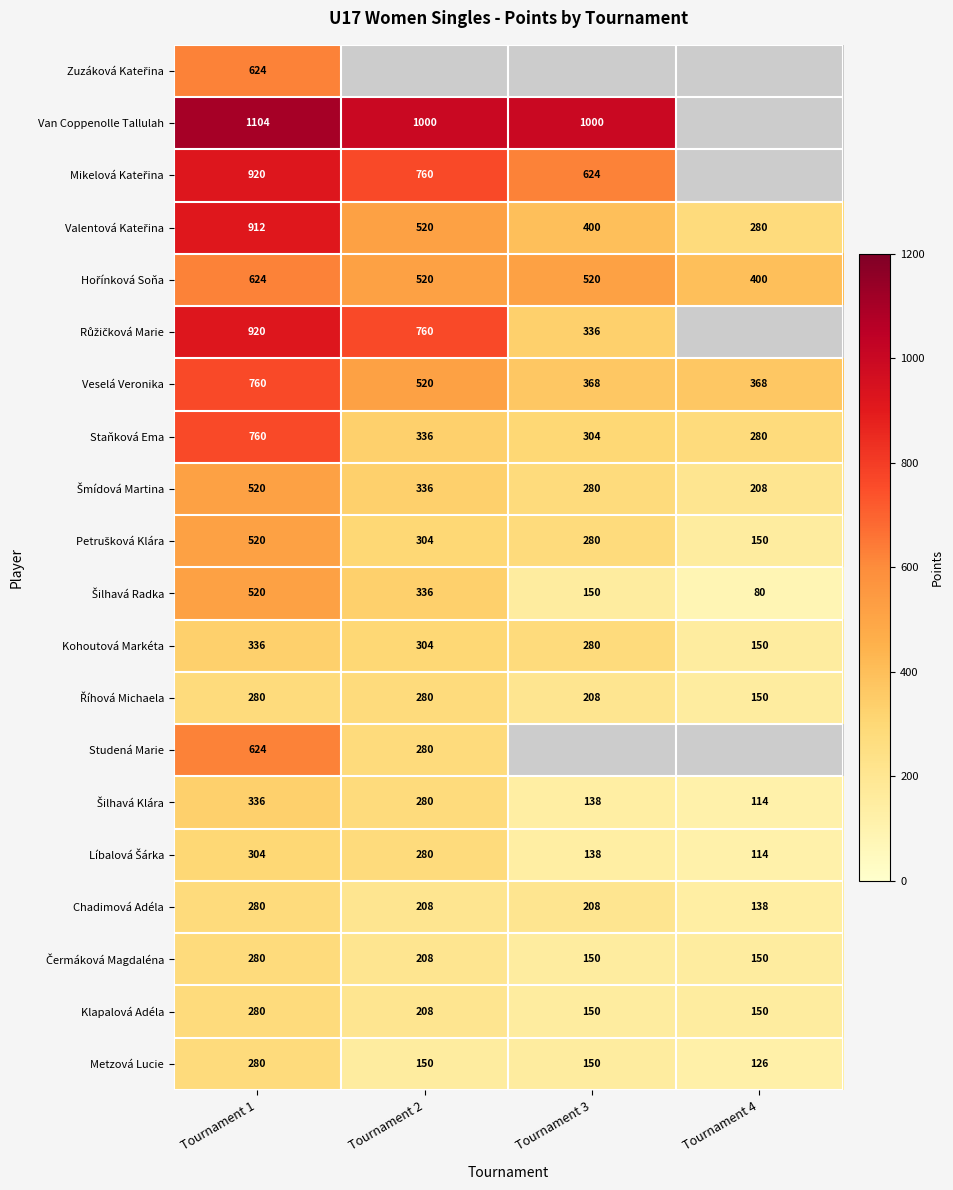

The Veselá Veronika series shows 201.8 at Tournament 2. True or false?

False